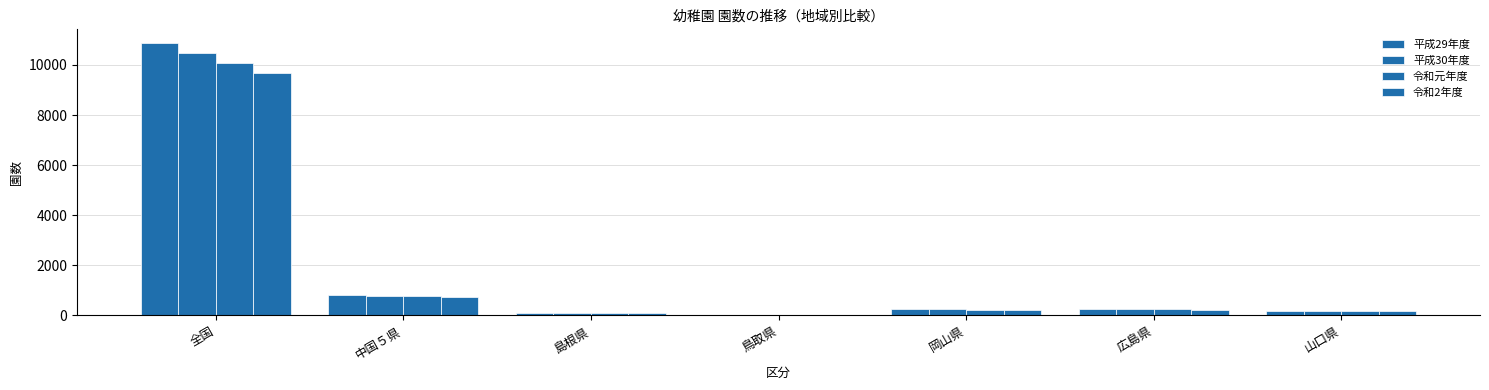

Between 鳥取県 and 中国５県, which is larger?

中国５県